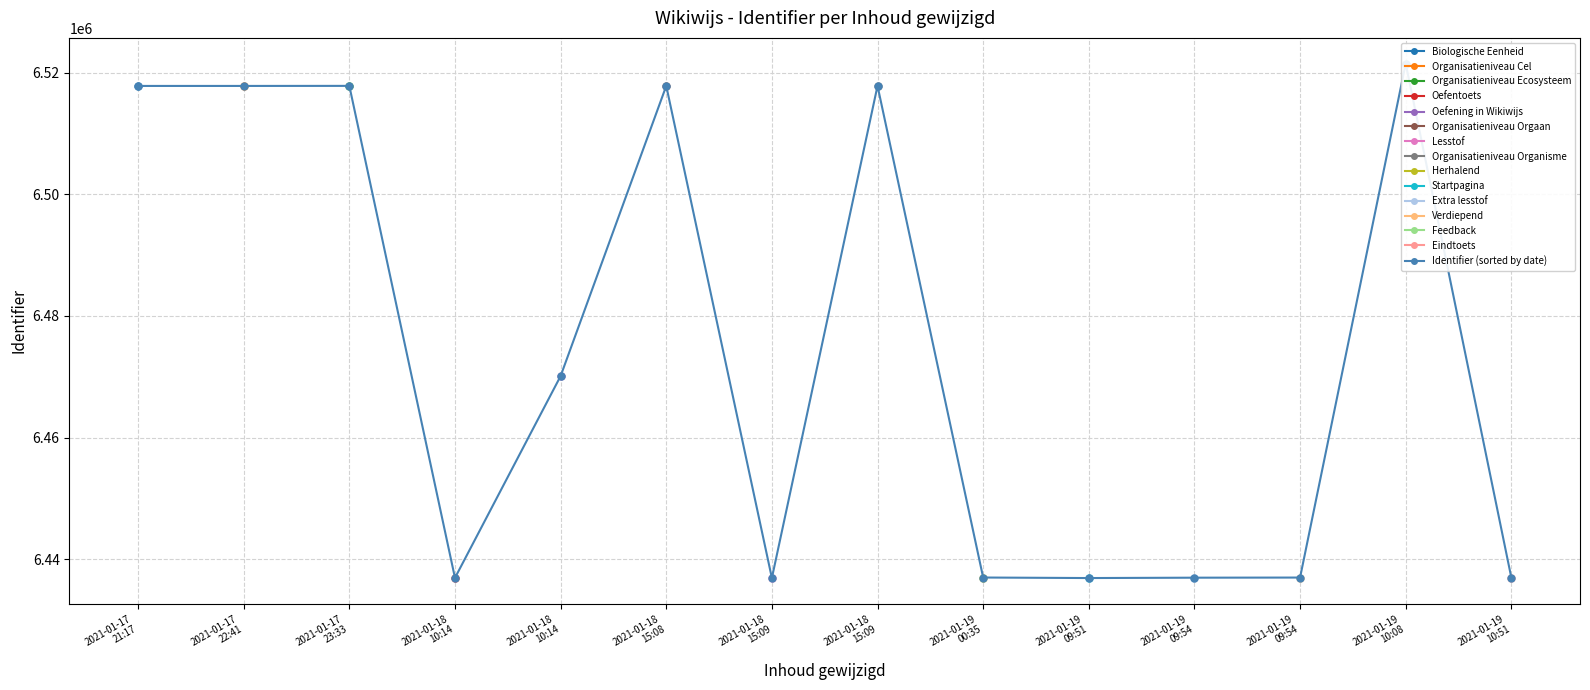

At which category does the chart reach its minimum across all series?

2021-01-19
09:51